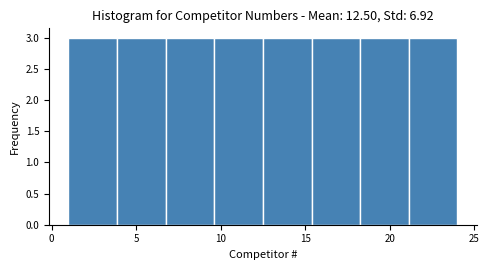

Reading left to right, list every bar in this chart as the range it spans on the x-axis followed by its height. Neither the bar edges nor the heights are printed on the chart, so give them approximately, as read against the axes.

1.0 to 4.0: 3
4.0 to 7.0: 3
7.0 to 9.5: 3
9.5 to 12.5: 3
12.5 to 15.5: 3
15.5 to 18.5: 3
18.5 to 21.0: 3
21.0 to 24.0: 3